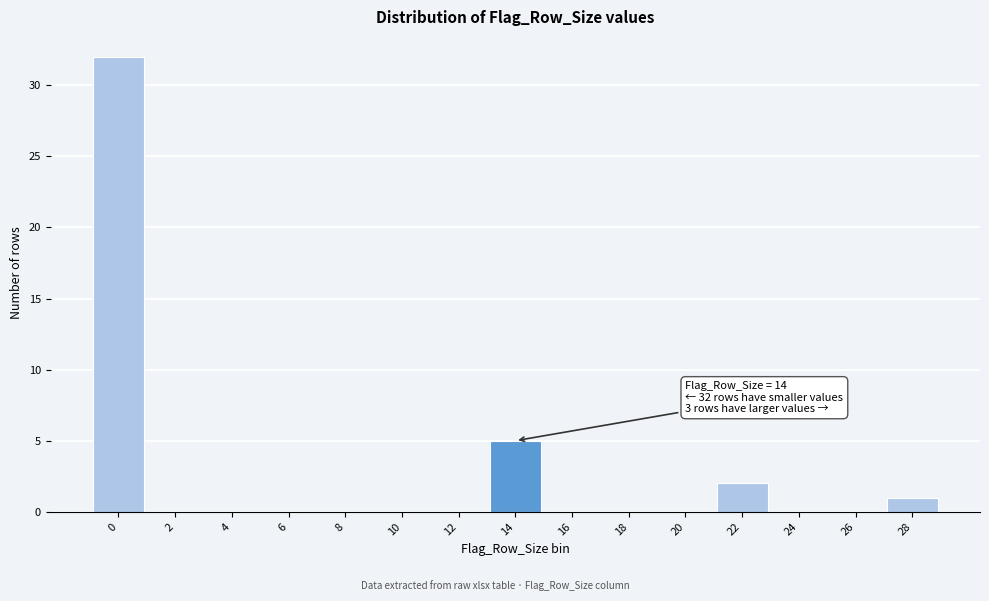

Reading right to left, transcribe all the data shown in this chart.

28=1	26=0	24=0	22=2	20=0	18=0	16=0	14=5	12=0	10=0	8=0	6=0	4=0	2=0	0=32